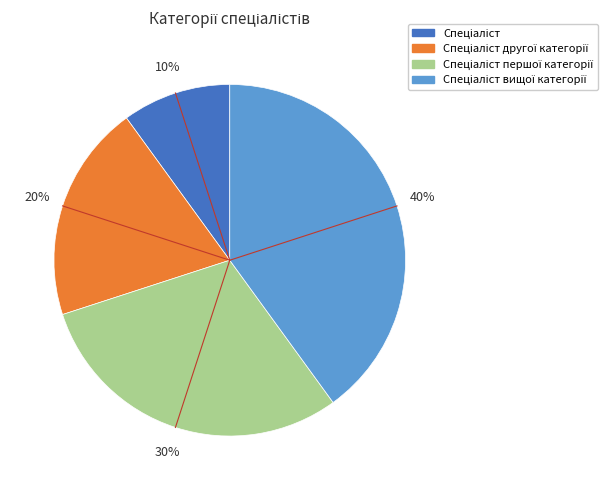

Does any single category account for the majority?

No